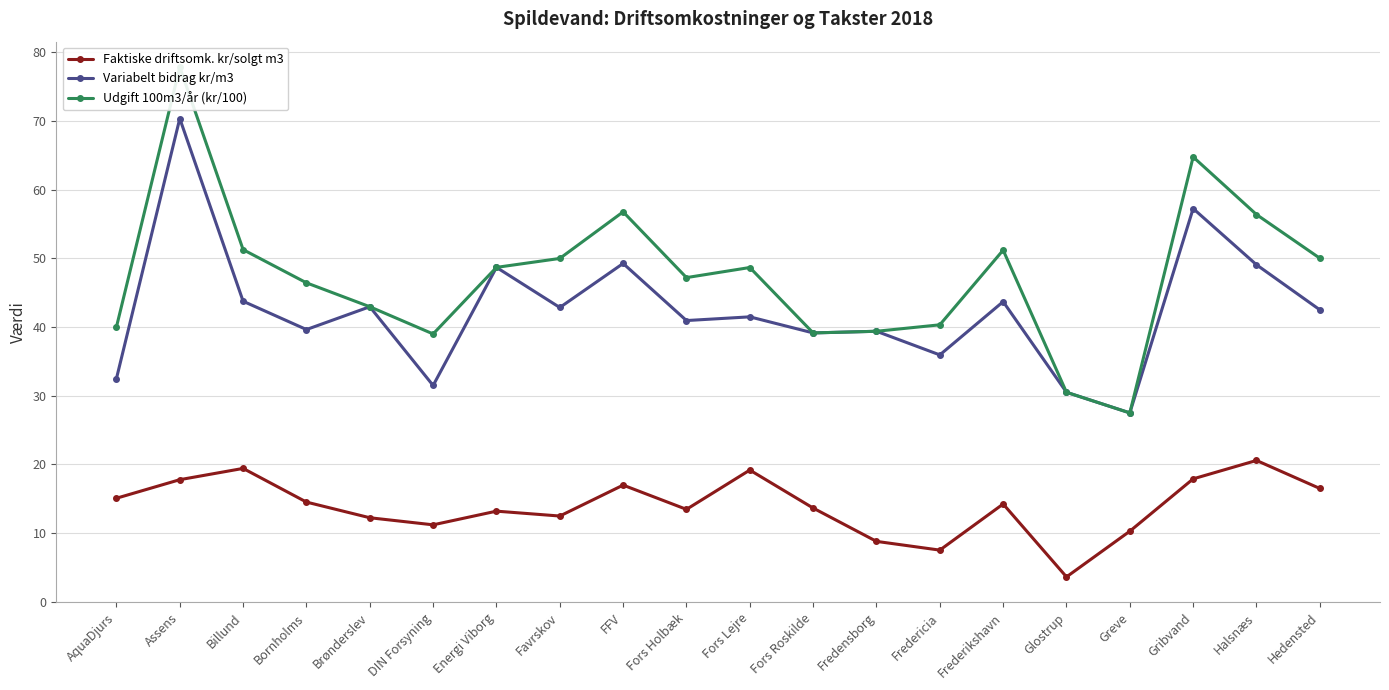

The value of Variabelt bidrag kr/m3 at FFV is 70.4. True or false?

False